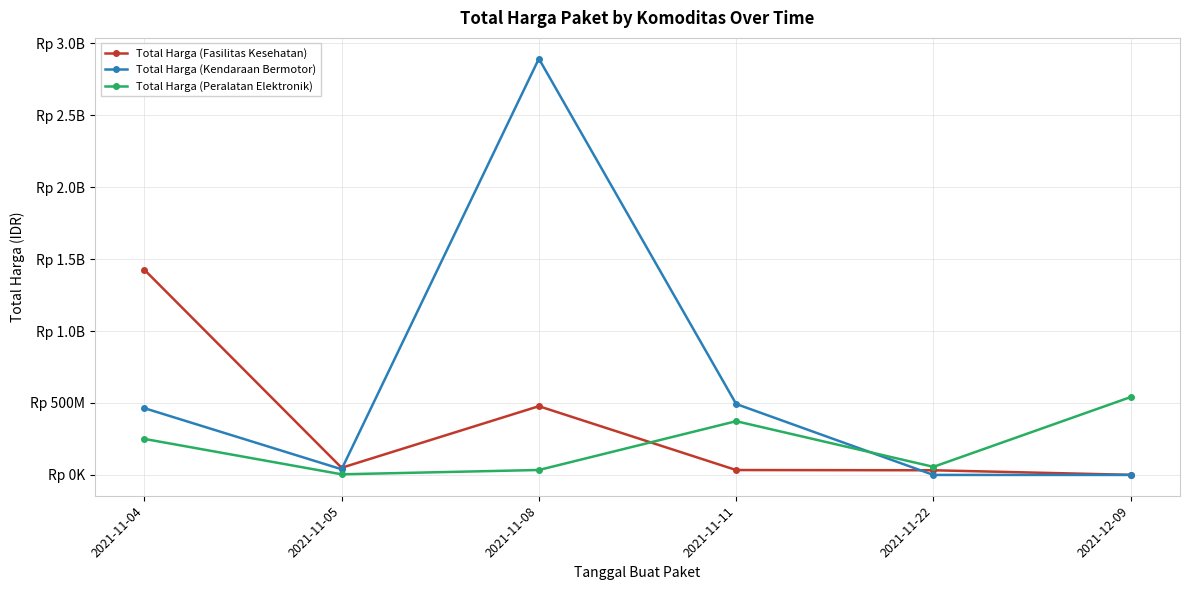

Is this an area chart (filled region under the line)?

No